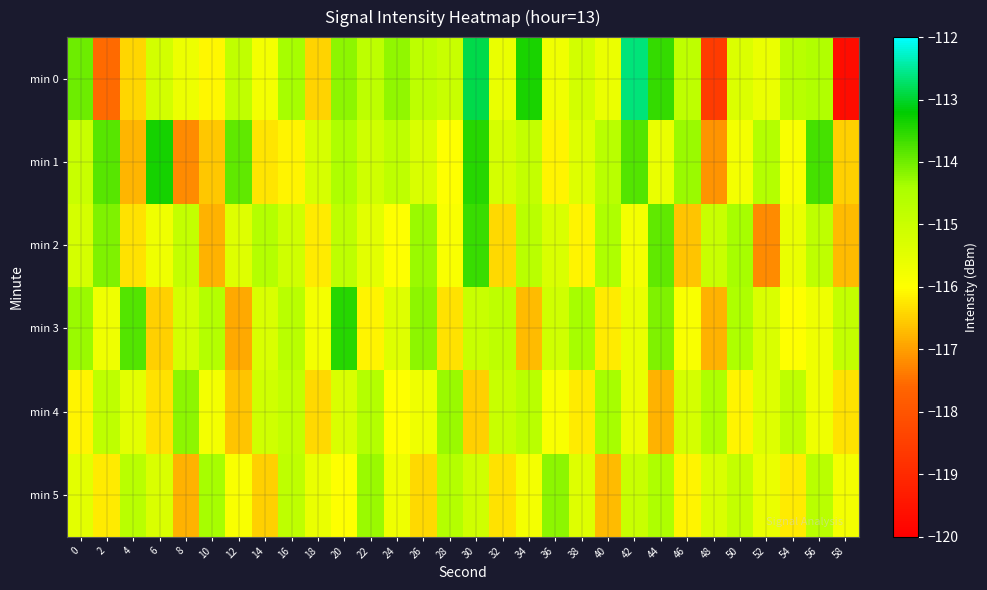

Rank the series by their maximum value, from lowest to highest.

min 4, min 5, min 2, min 3, min 1, min 0